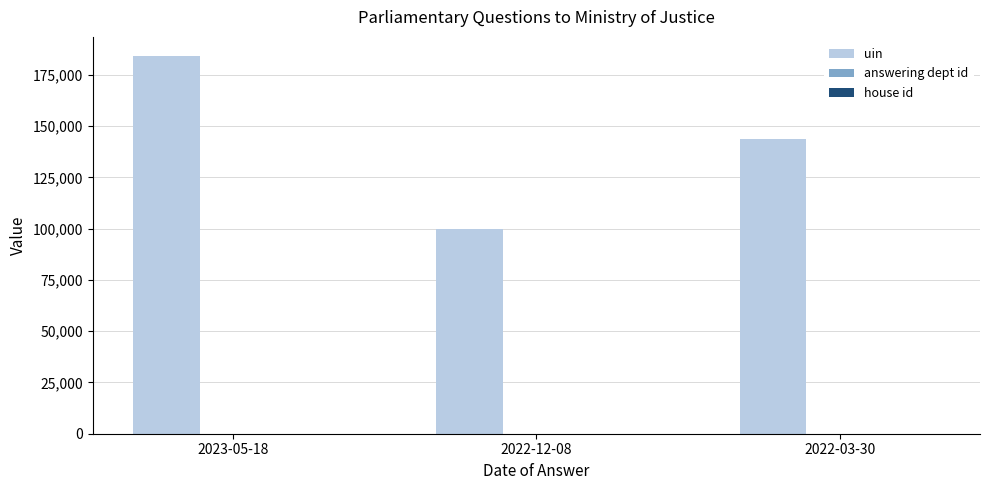

Which series has the widest spread of values?

uin